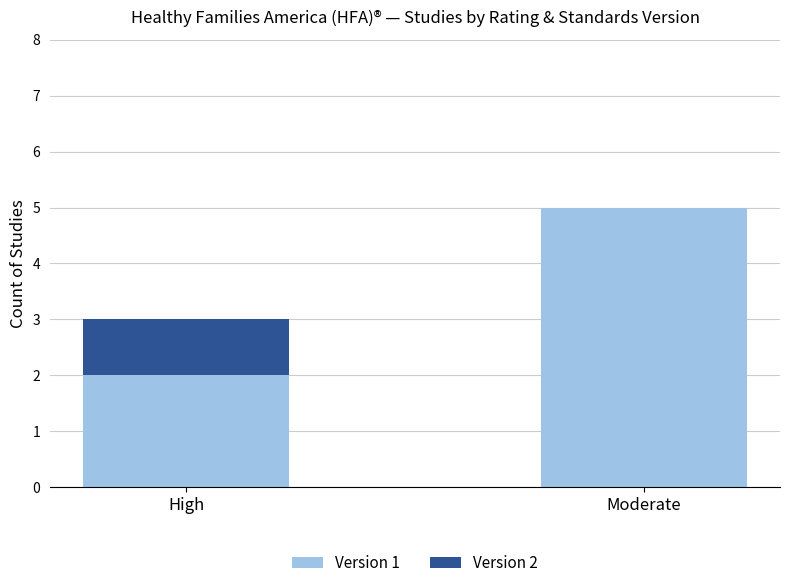

At which category is the sum across all series the highest?

Moderate